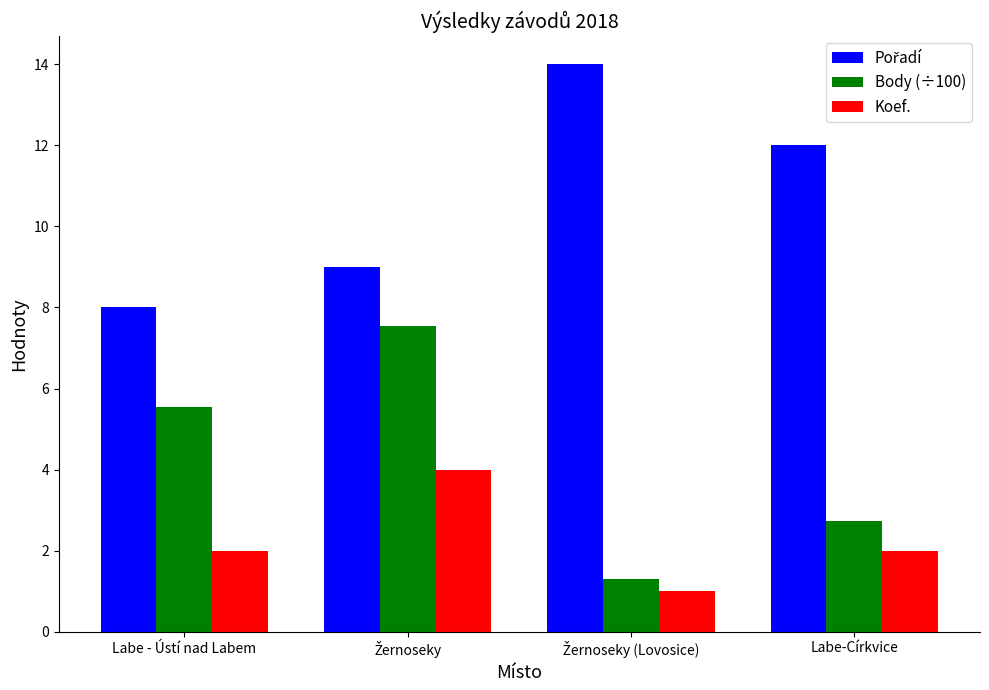

The value of Body (÷100) at Labe - Ústí nad Labem is 5.5. True or false?

True